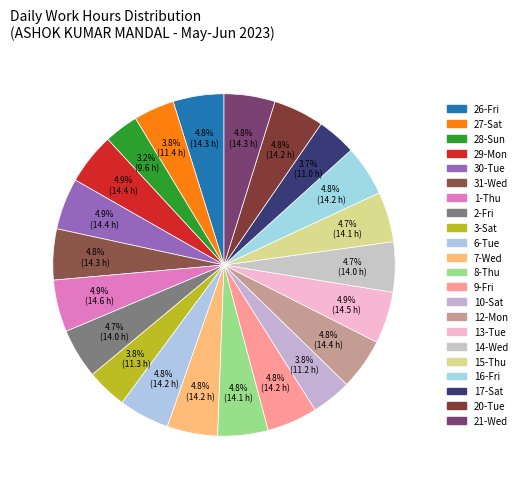

Does any single category account for the majority?

No